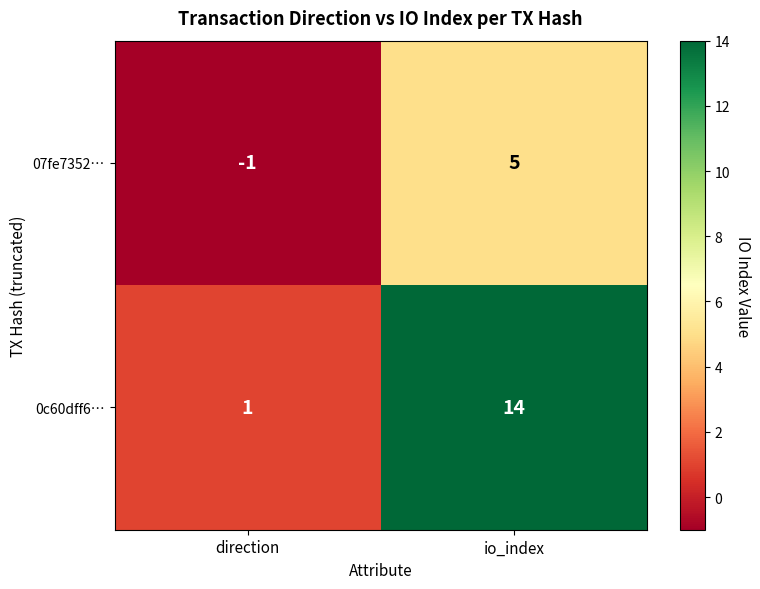

Reading left to right, what are all the values shown in this chart?

07fe7352…: -1	5
0c60dff6…: 1	14